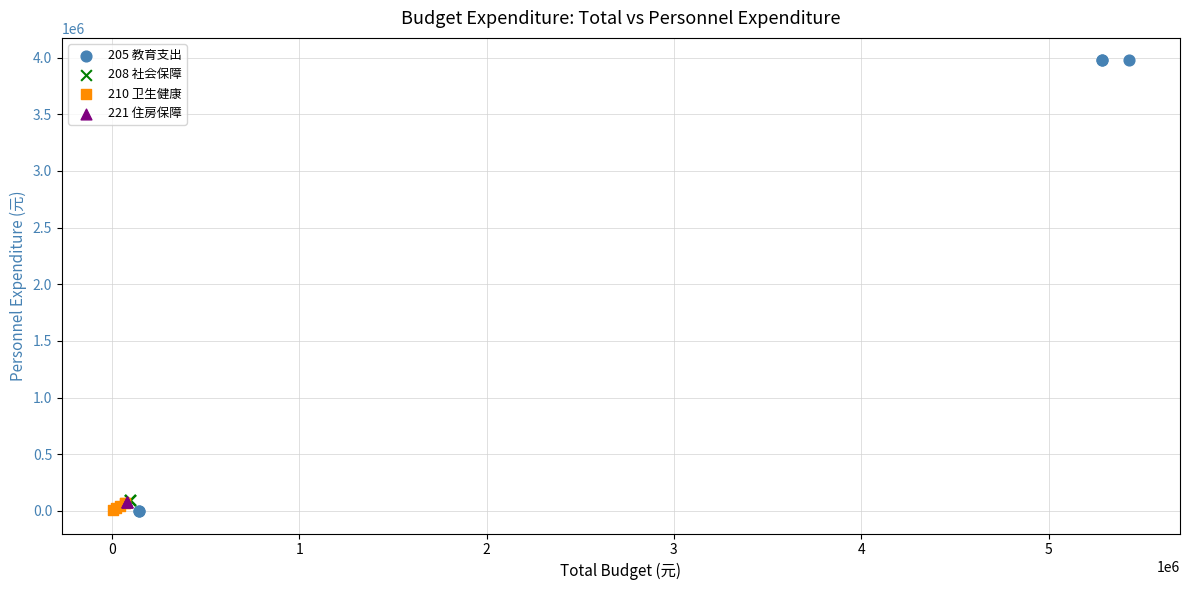

Which series reaches the maximum Y coordinate?

205 教育支出